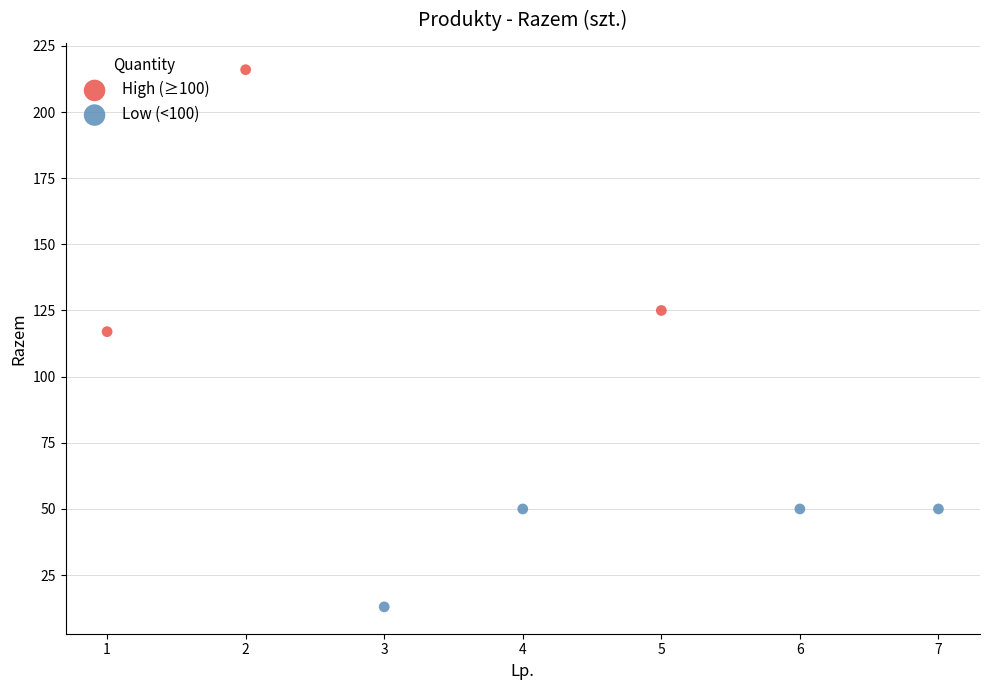

Which series contains the highest Y value?

High (≥100)